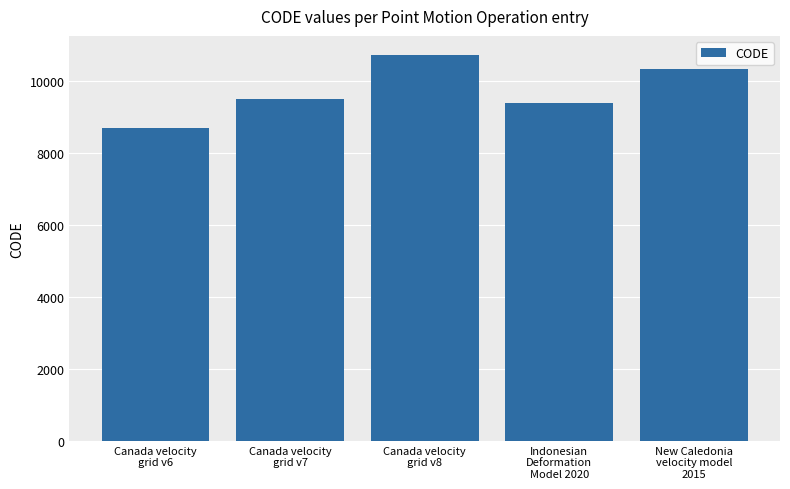

Count the number of data series in this chart.

1